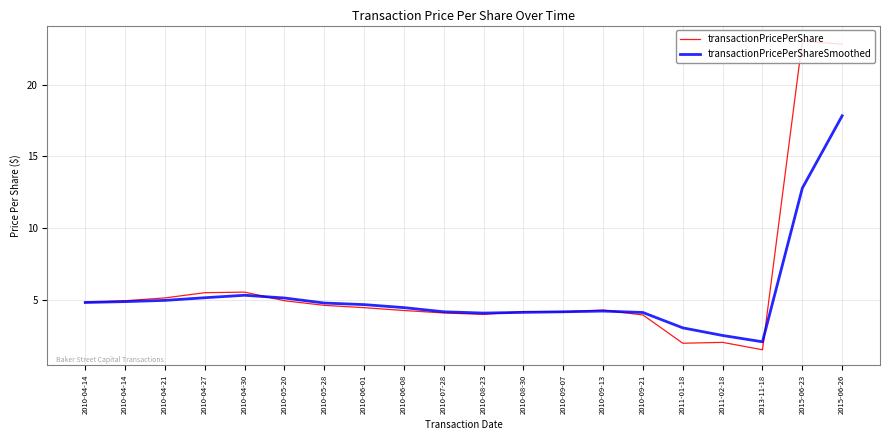

What are all the series names shown in the legend?

transactionPricePerShare, transactionPricePerShareSmoothed